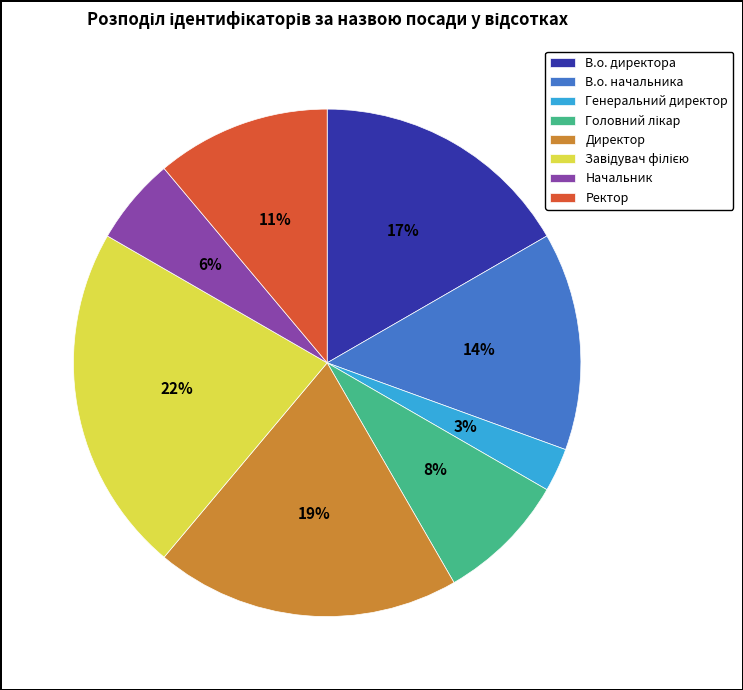

Which category has the smallest portion of the pie?

Генеральний директор